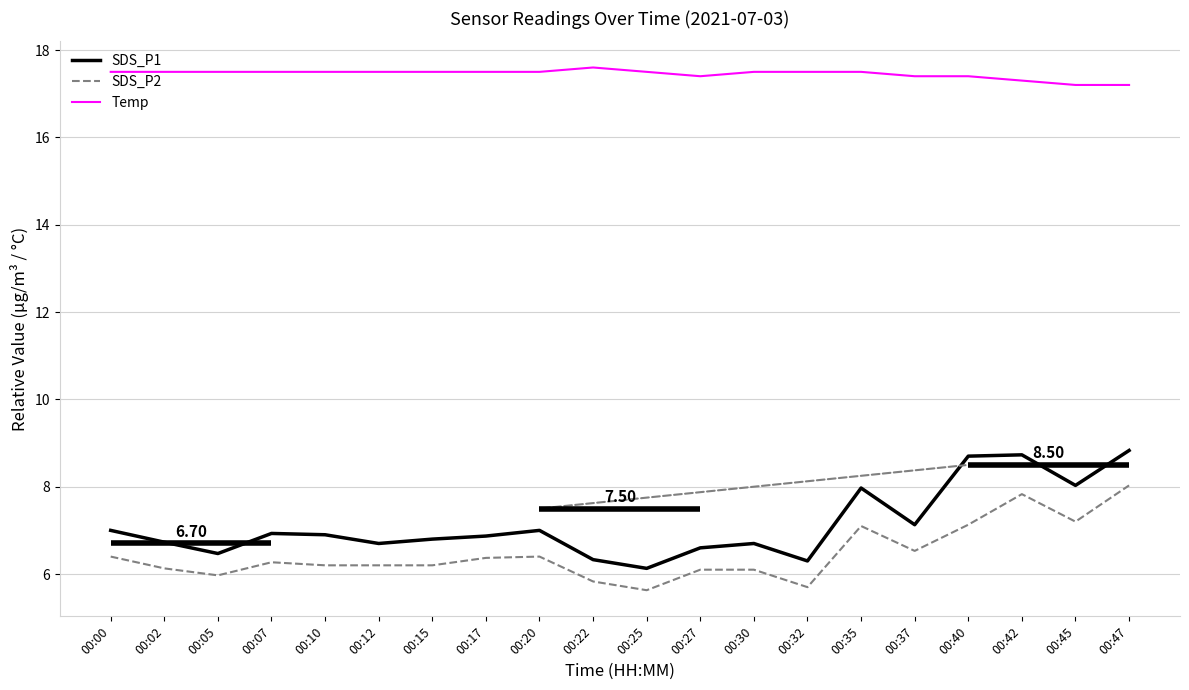

What is the spread (max minus min) of values at 00:07?

11.2